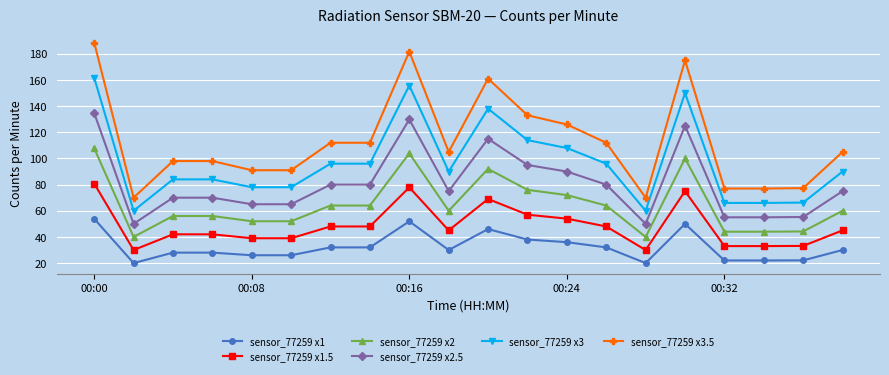

True or false: sensor_77259 x2 has more than 1 interior local peaks.

True